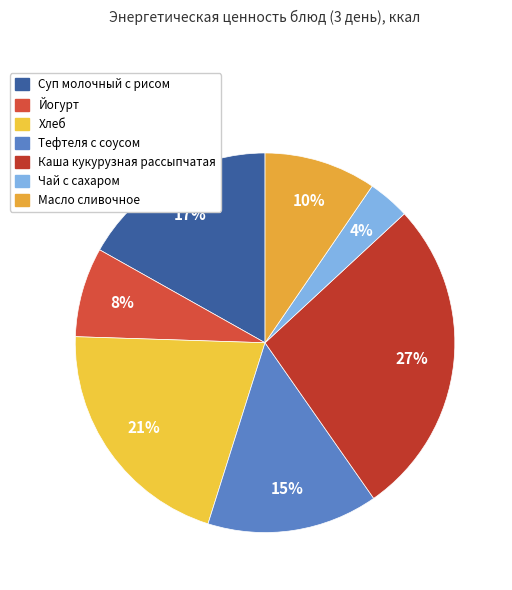

To the nearest percent, what is the average slice percentage?

14%